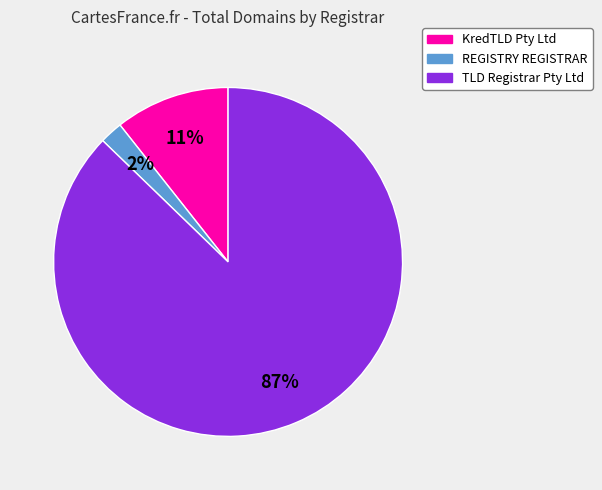

Do KredTLD Pty Ltd and TLD Registrar Pty Ltd together represent more than half of the pie?

Yes